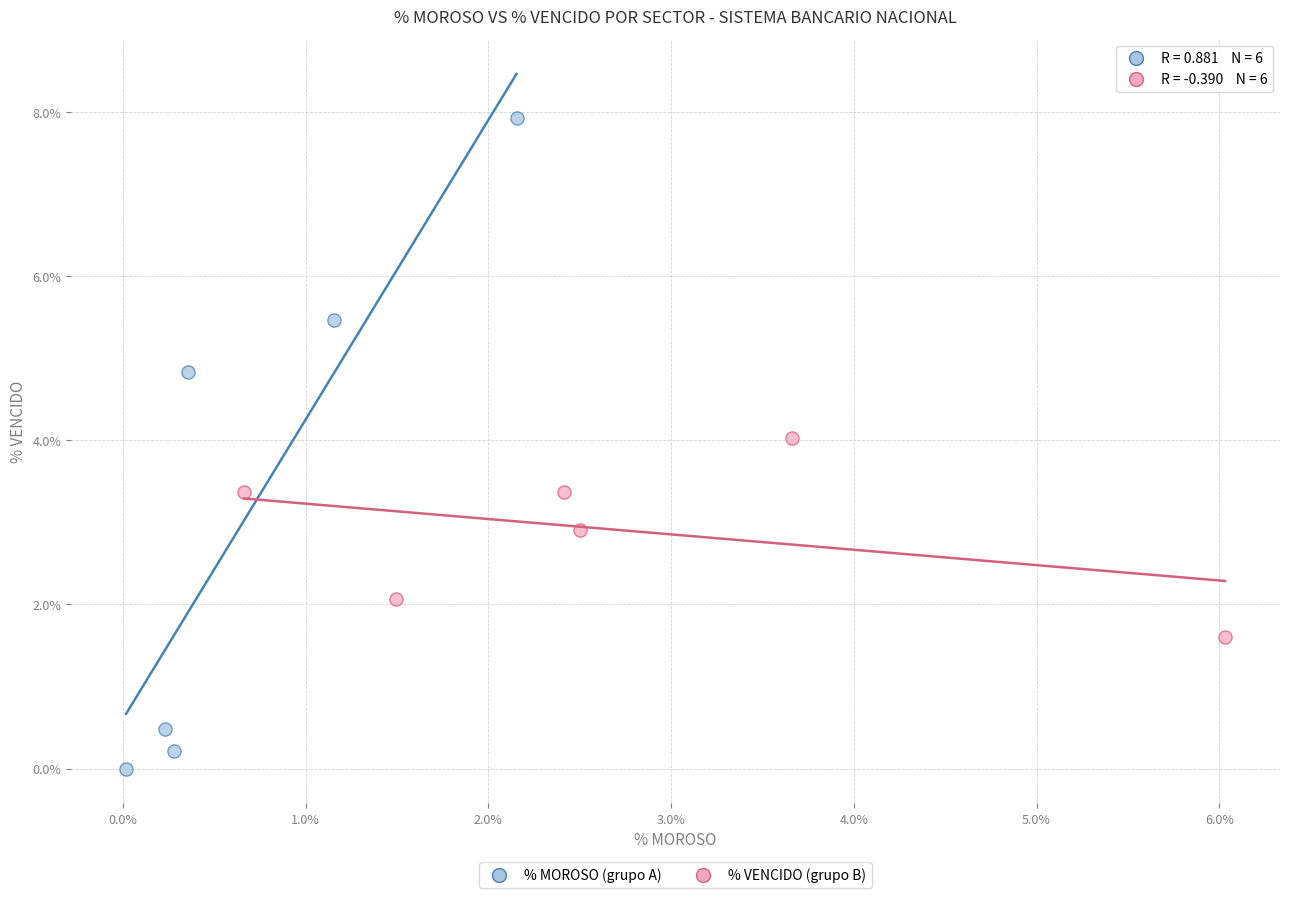

Which series has the widest spread of Y values?

% MOROSO (grupo A)